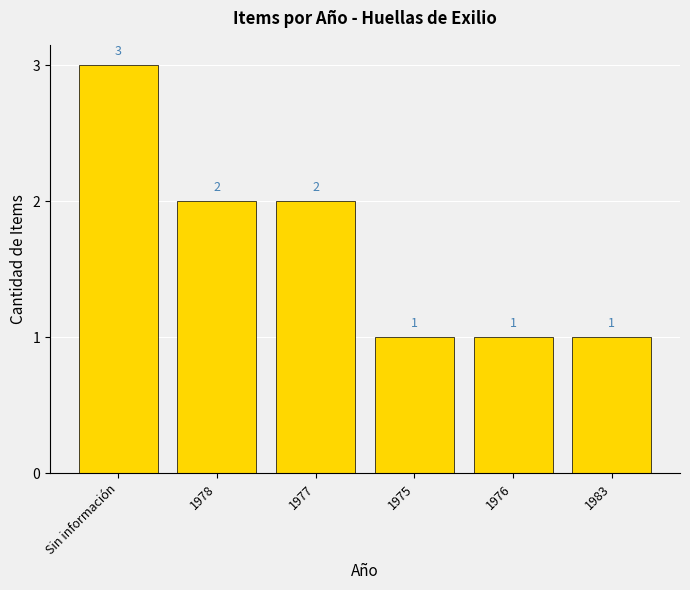

Where does the data first go above 2?

Sin información